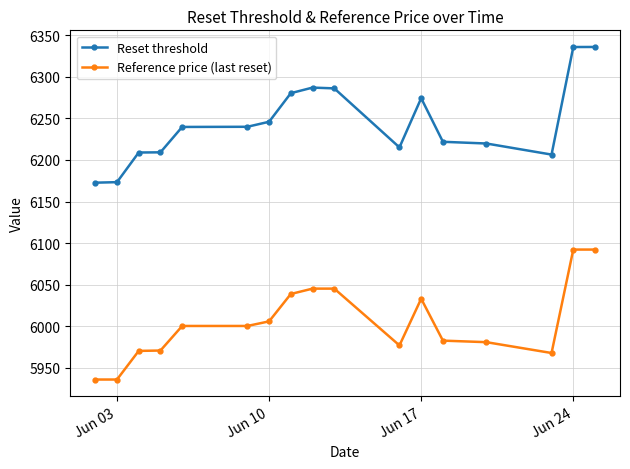

What is the minimum value for Reset threshold?

6172.7